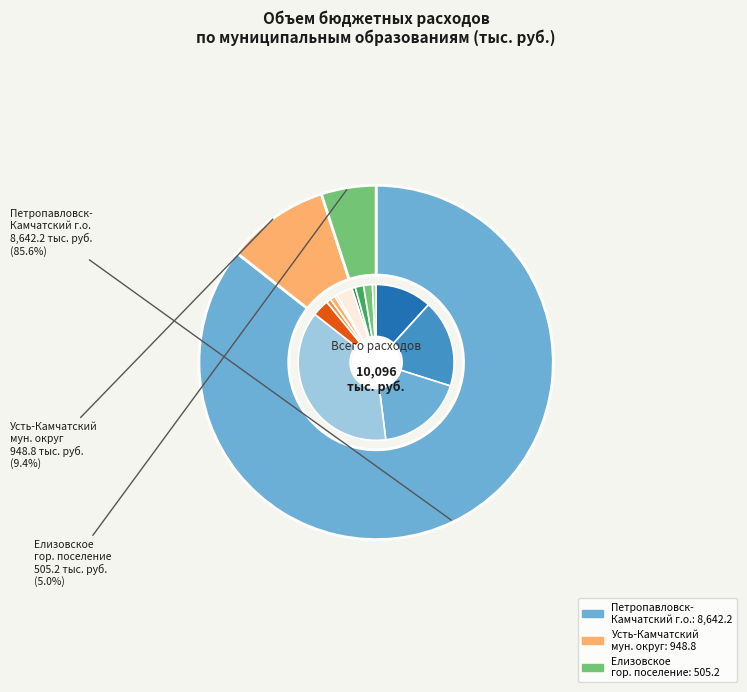

The Елизовское городское поселение slice represents 1% of the pie. True or false?

False